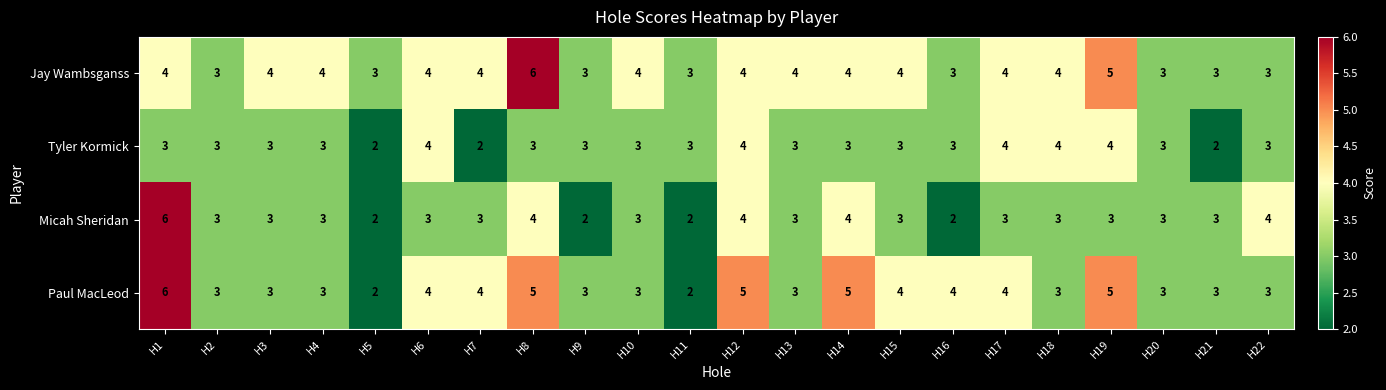

What is the difference between the maximum and minimum values in the Jay Wambsganss series?

3